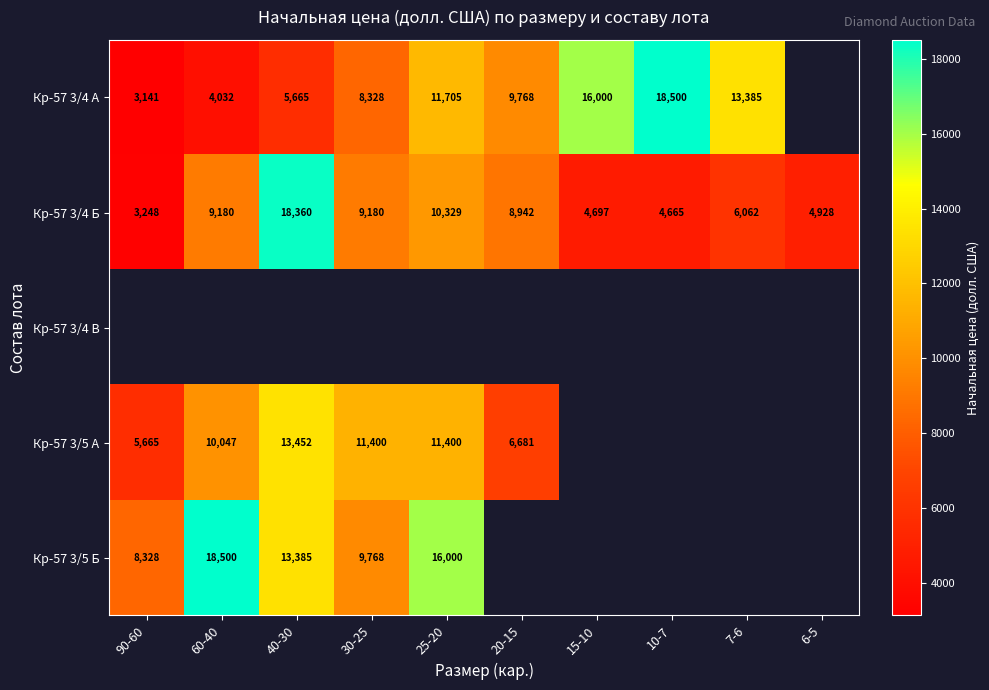

At which label is Кр-57 3/4 Б closest to 10804?

25-20